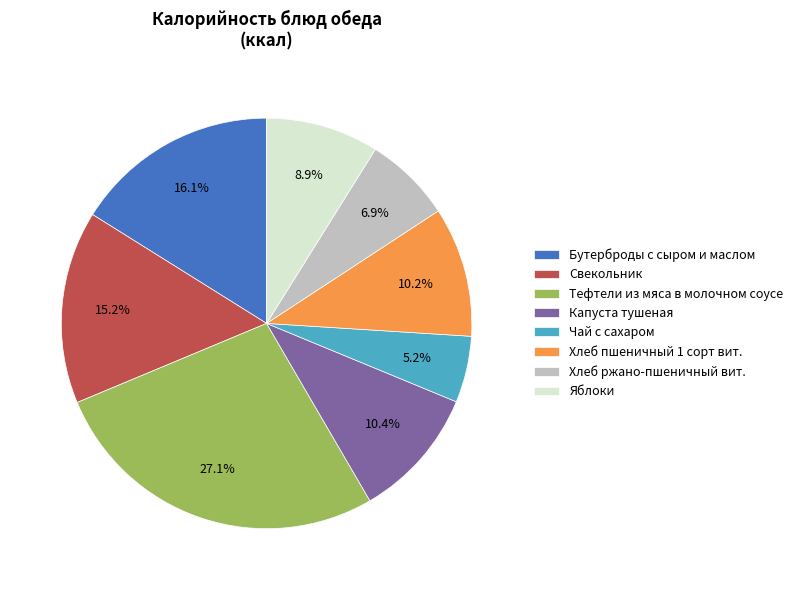

What percentage is the Свекольник slice, to the nearest percent?

15%